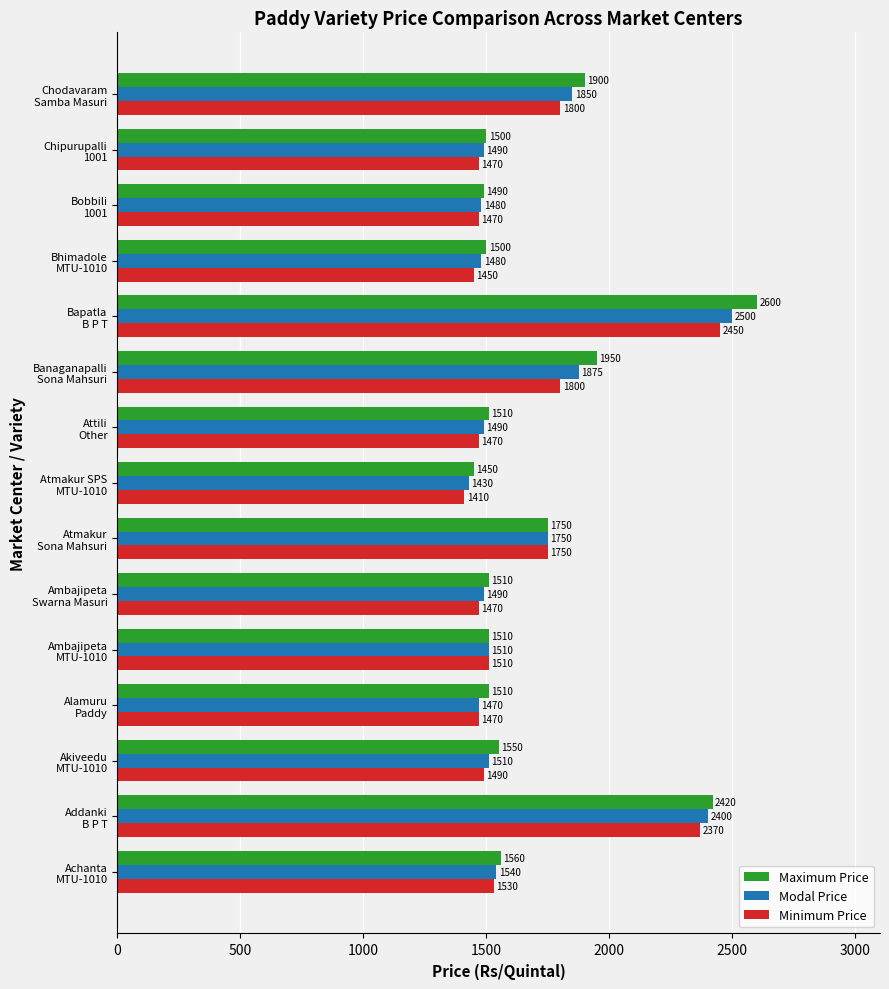

How many series are shown in this chart?

3